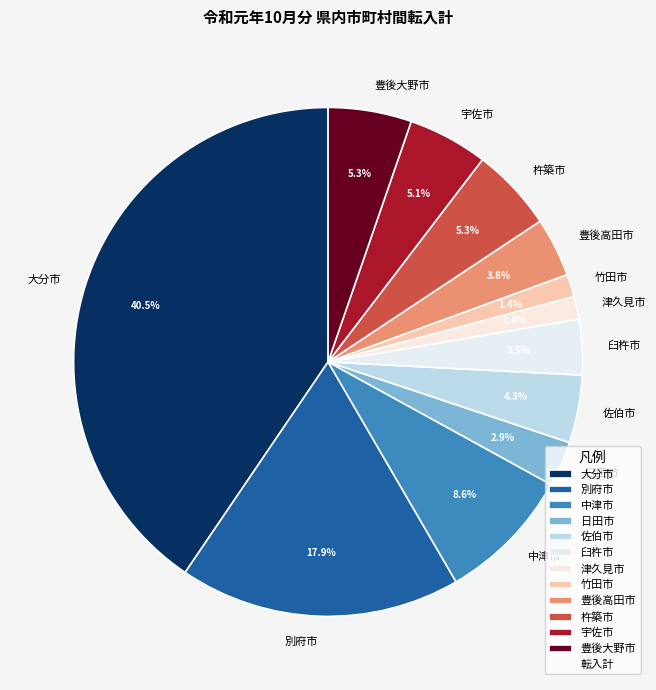

What is the total percentage of 中津市 and 別府市?

26.5%